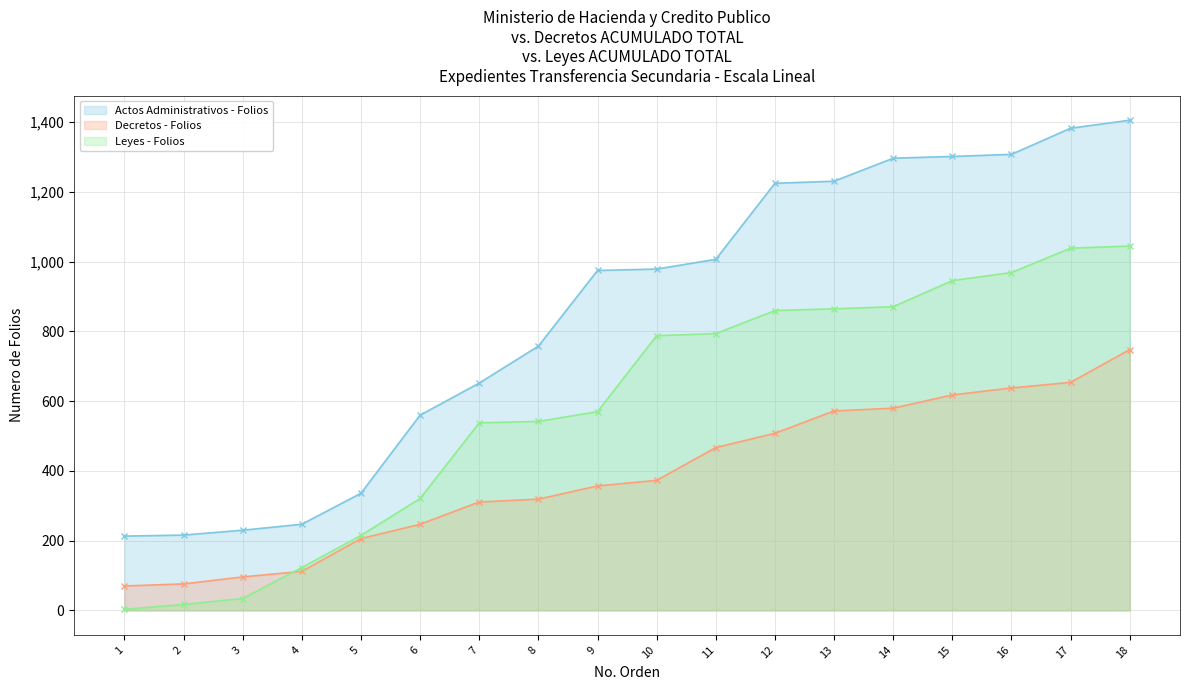

True or false: Actos Administrativos - Folios and Leyes - Folios intersect in this chart.

False